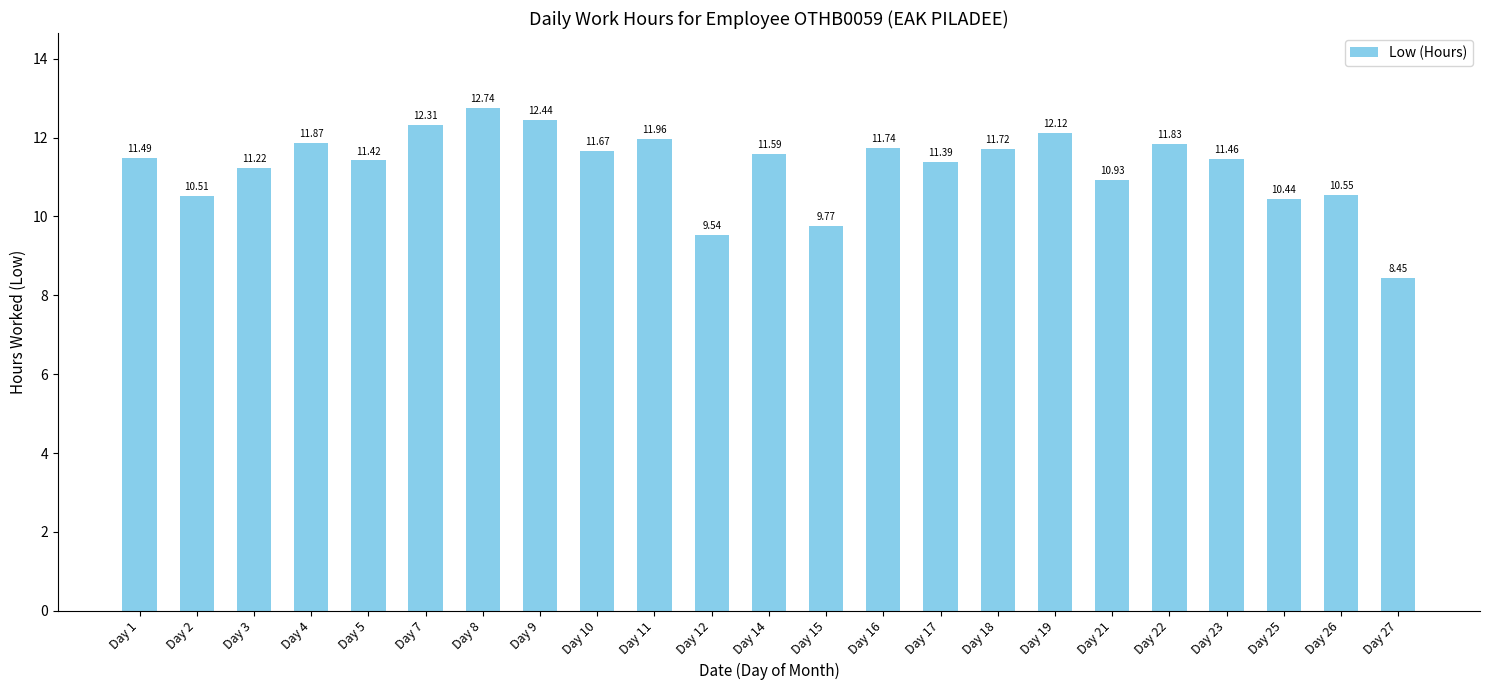

Which category has the lowest value across all series?

Day 27